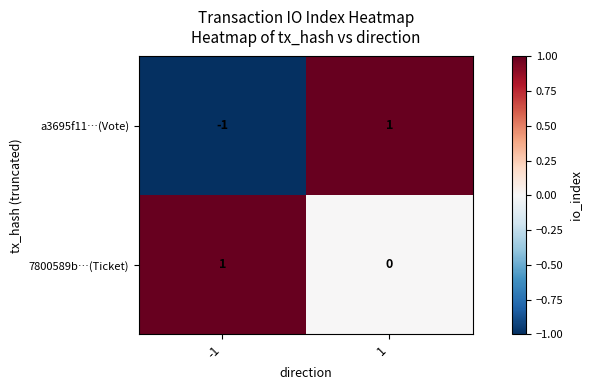

Which series has the largest range (max minus min)?

a3695f11…(Vote)